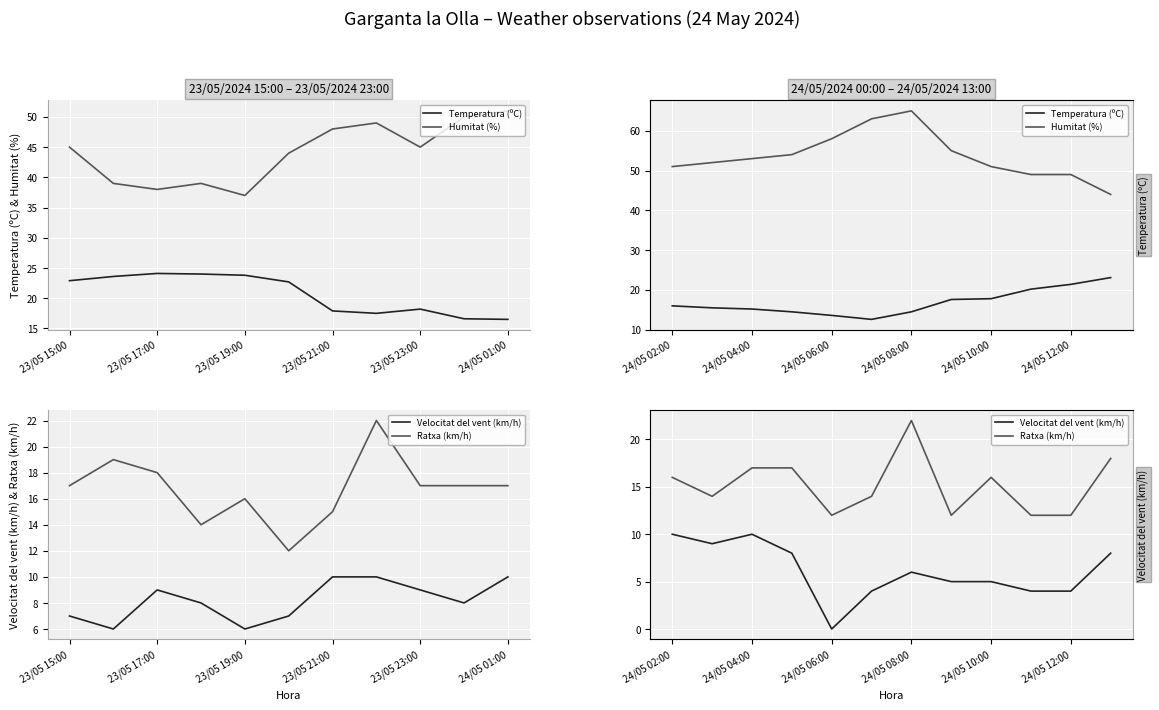

How many distinct data groups are displayed?

4